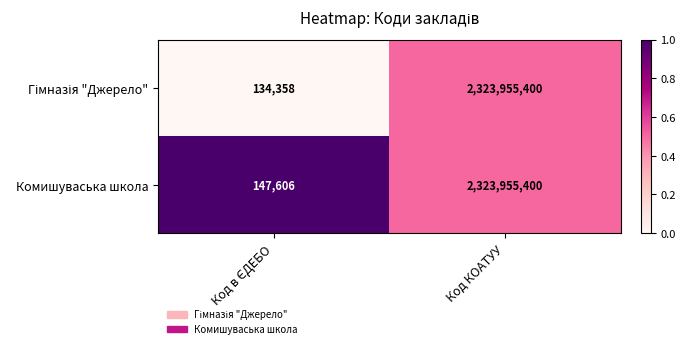

Which label corresponds to the largest value in the chart?

Код КОАТУУ